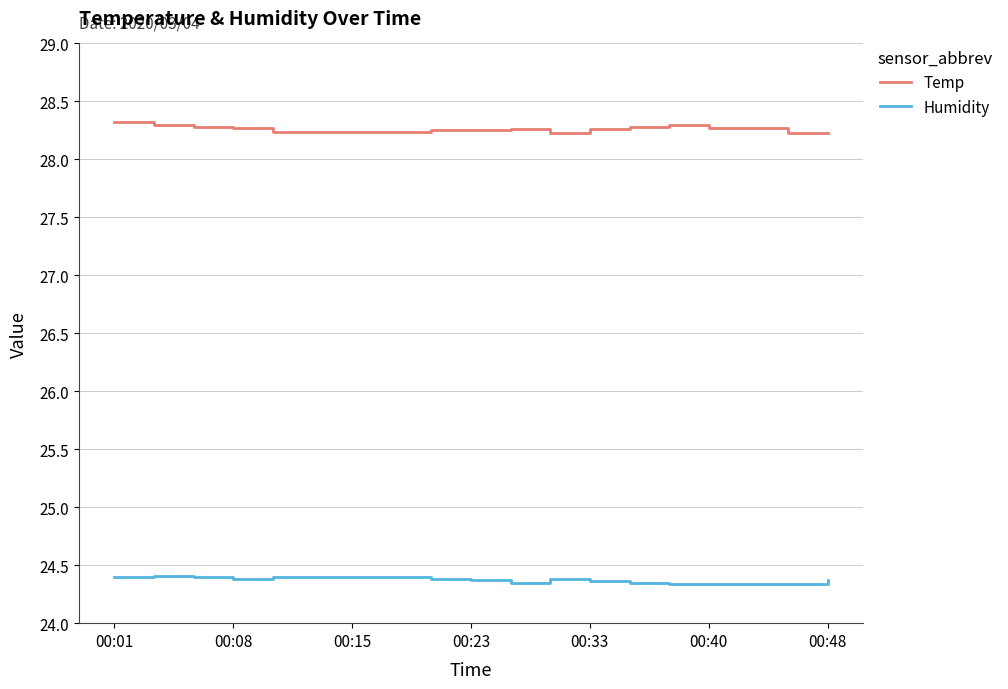

What is the minimum value shown in the chart?

24.3